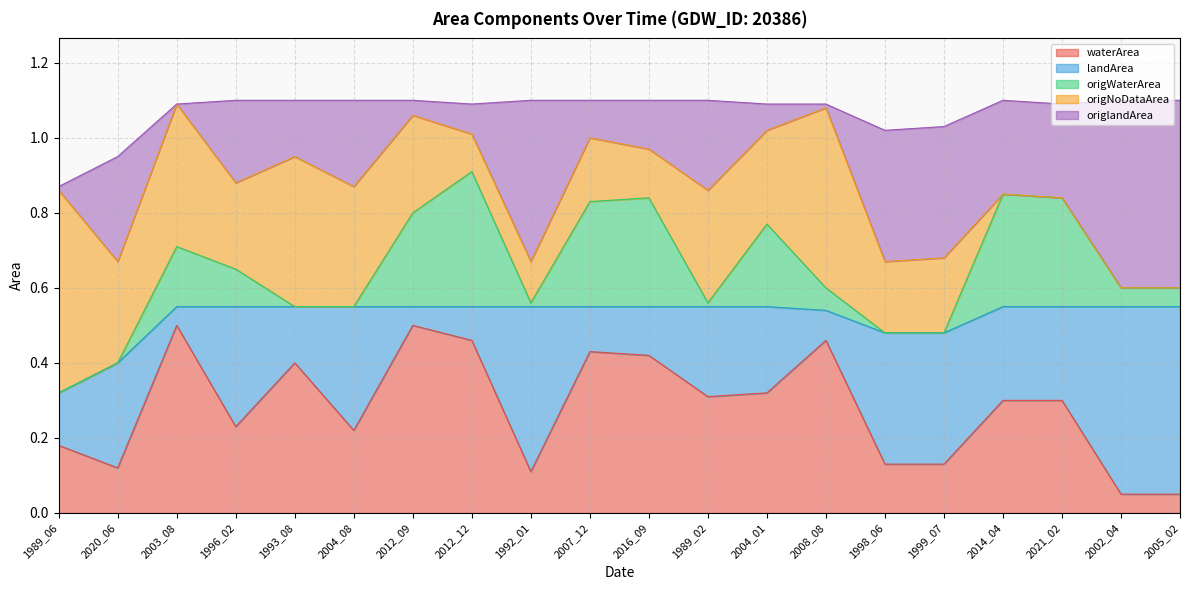

Is the value of waterArea at 2014_04 greater than the value of origNoDataArea at 2004_01?

Yes